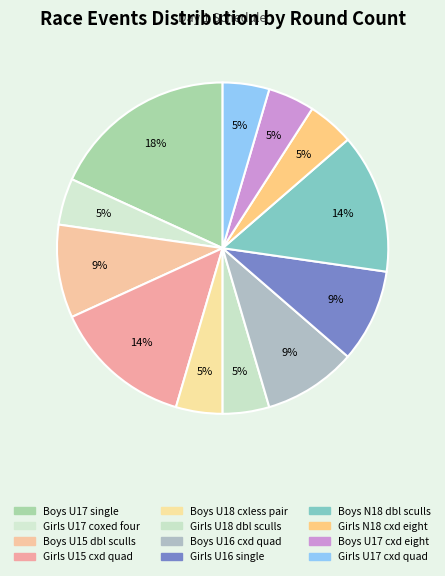

How many segments does this pie chart have?

12